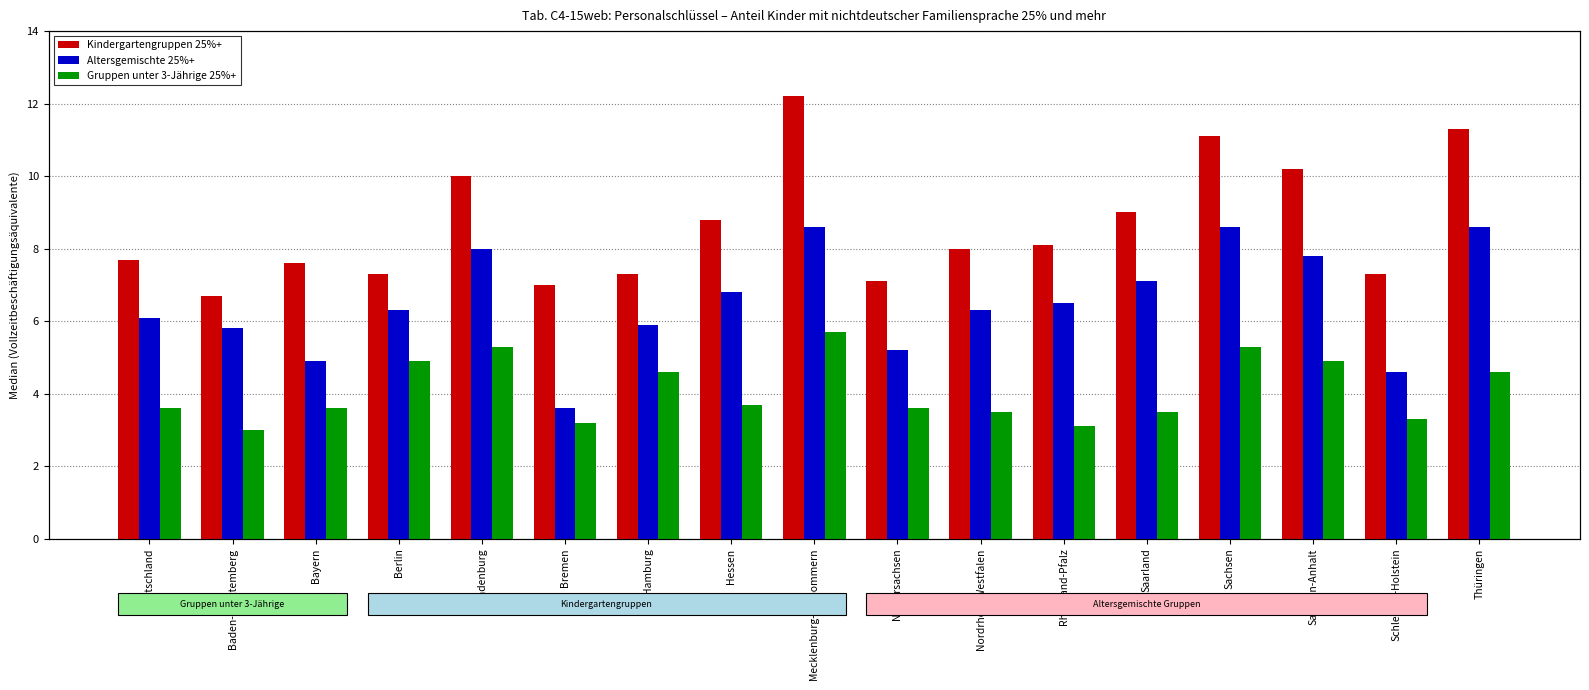

Reading left to right, what are all the values shown in this chart?

Kindergartengruppen 25%+: 7.7	6.7	7.6	7.3	10.0	7.0	7.3	8.8	12.2	7.1	8.0	8.1	9.0	11.1	10.2	7.3	11.3
Altersgemischte 25%+: 6.1	5.8	4.9	6.3	8.0	3.6	5.9	6.8	8.6	5.2	6.3	6.5	7.1	8.6	7.8	4.6	8.6
Gruppen unter 3-Jährige 25%+: 3.6	3.0	3.6	4.9	5.3	3.2	4.6	3.7	5.7	3.6	3.5	3.1	3.5	5.3	4.9	3.3	4.6